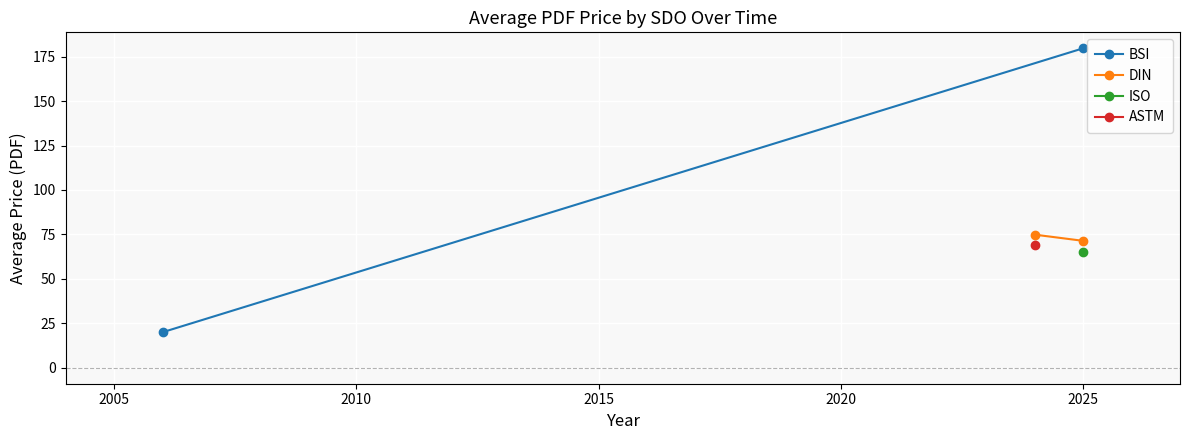

What is the average value of the BSI series?

99.9